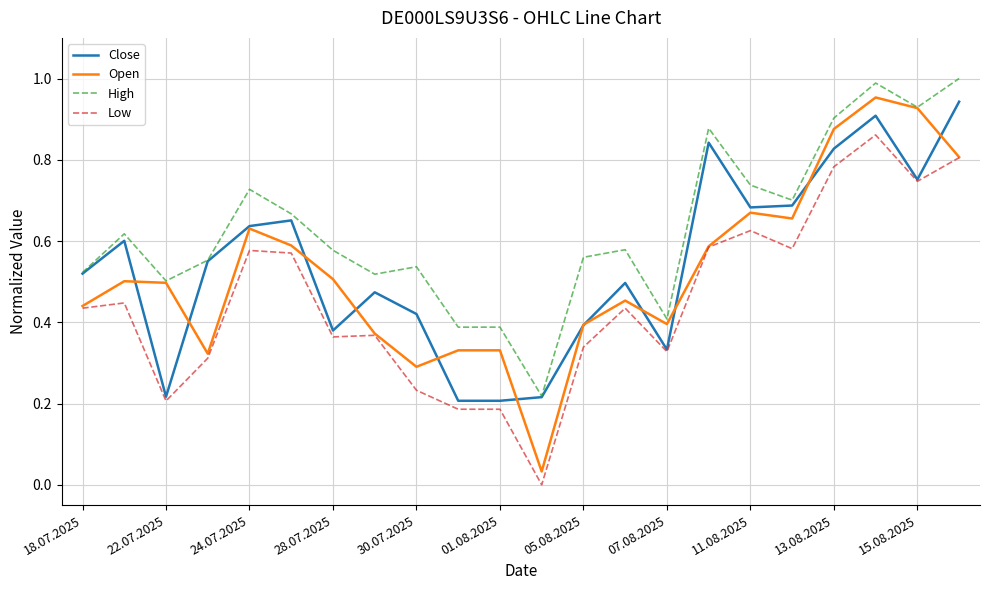

Rank the series by their maximum value, from highest to lowest.

High, Open, Close, Low